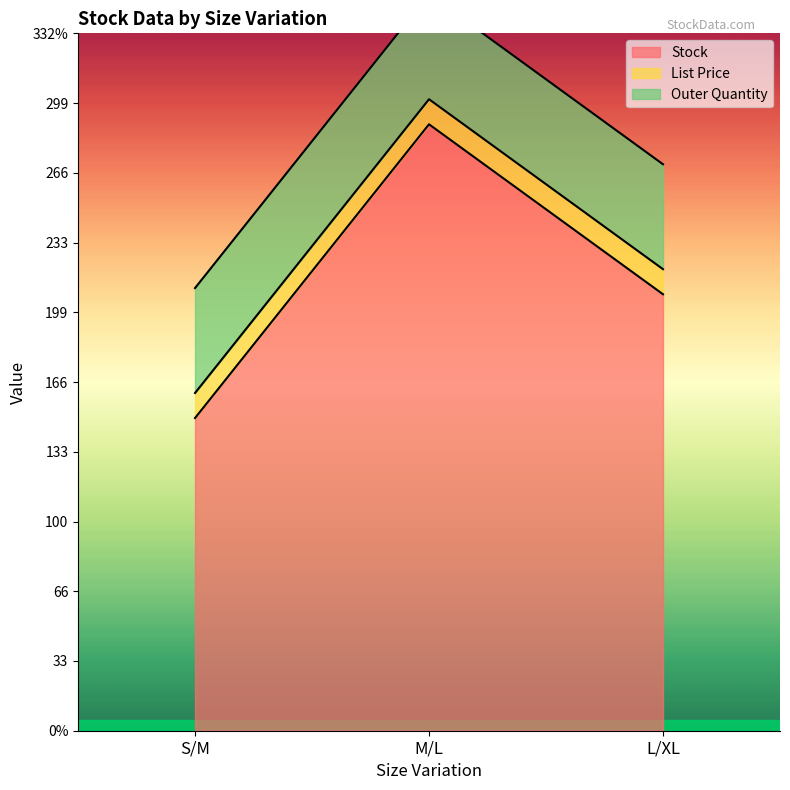

What is the average value of the Stock series?

215.3